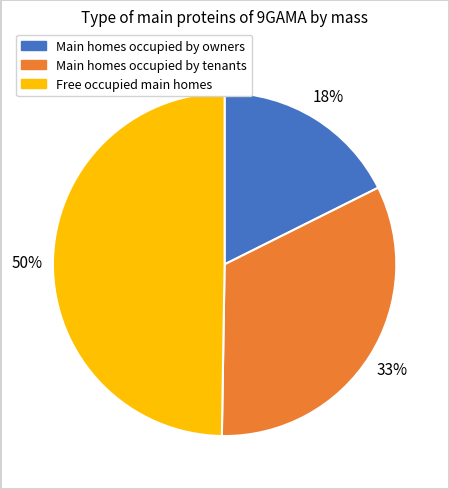

To the nearest percent, what is the difference between the largest and smallest slice percentages?

32%